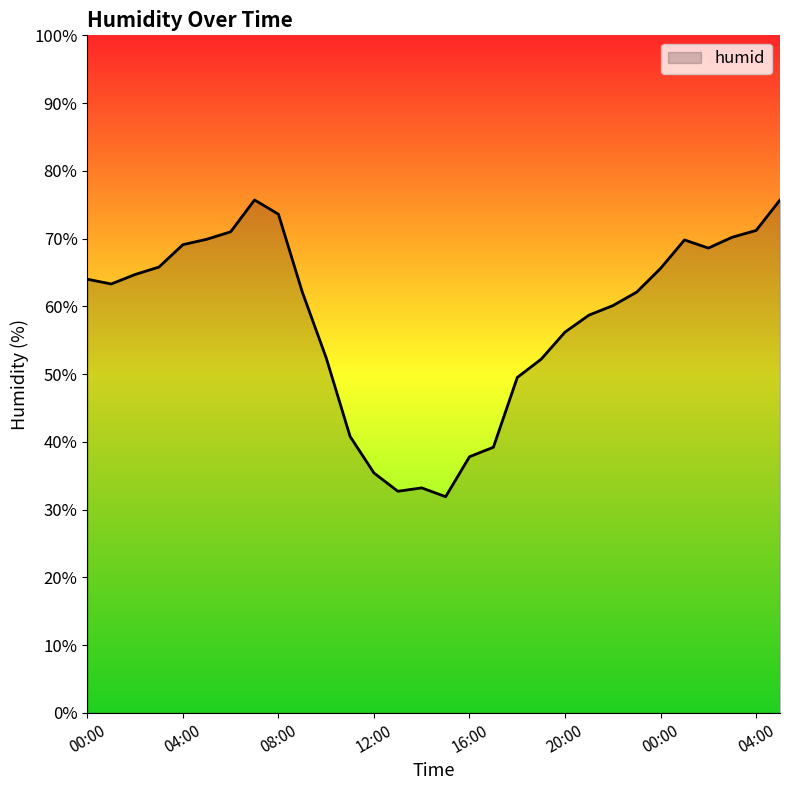

What is the difference between the maximum and minimum values?

43.8